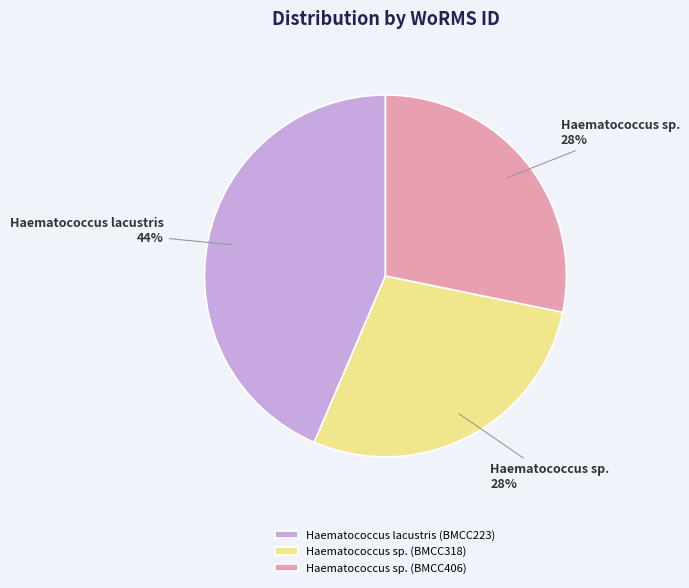

Does any single category account for the majority?

No